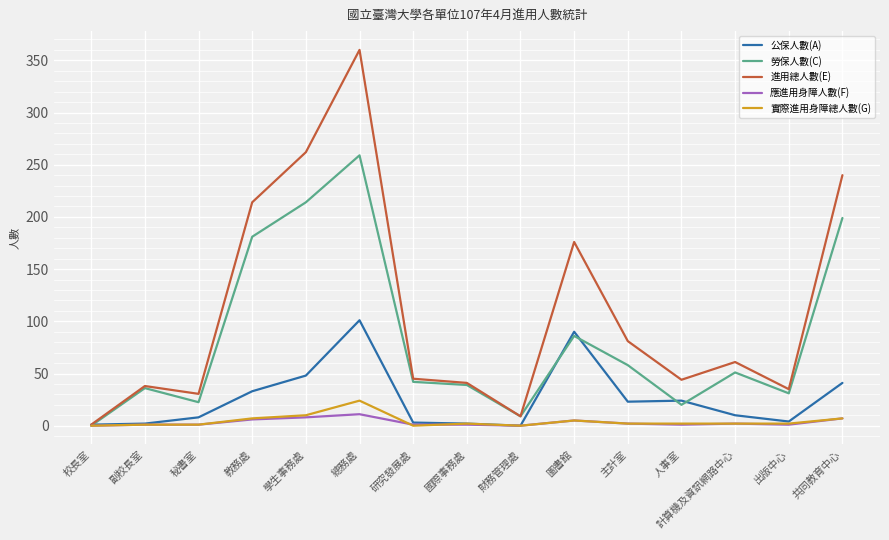

Is it true that 勞保人數(C) equals 98.8 at 校長室?

False